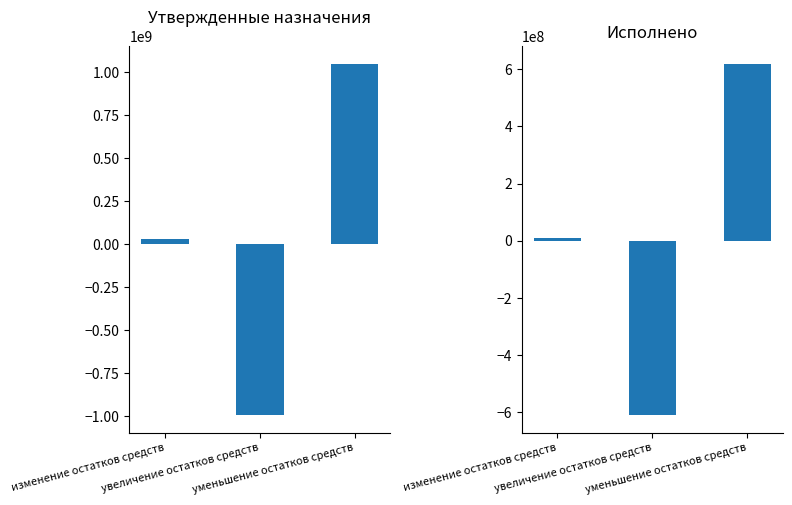

The Исполнено series shows -330226784.9 at увеличение остатков средств. True or false?

False